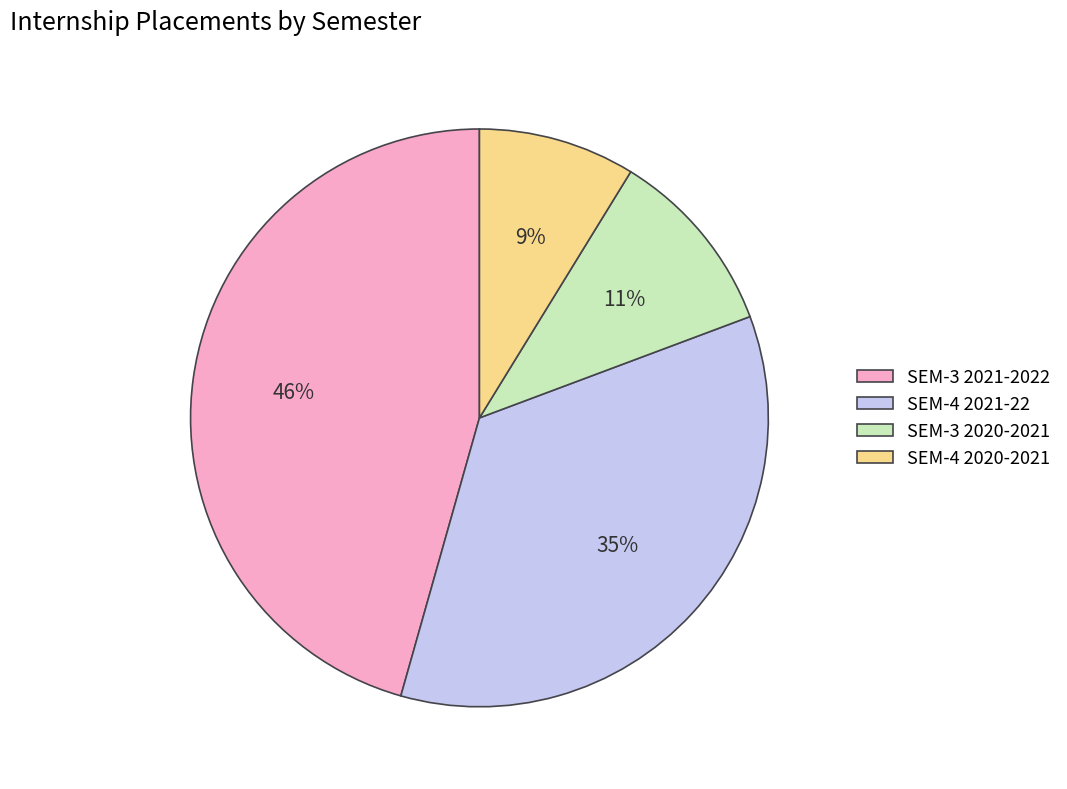

Which has a higher value, SEM-3 2021-2022 or SEM-4 2021-22?

SEM-3 2021-2022